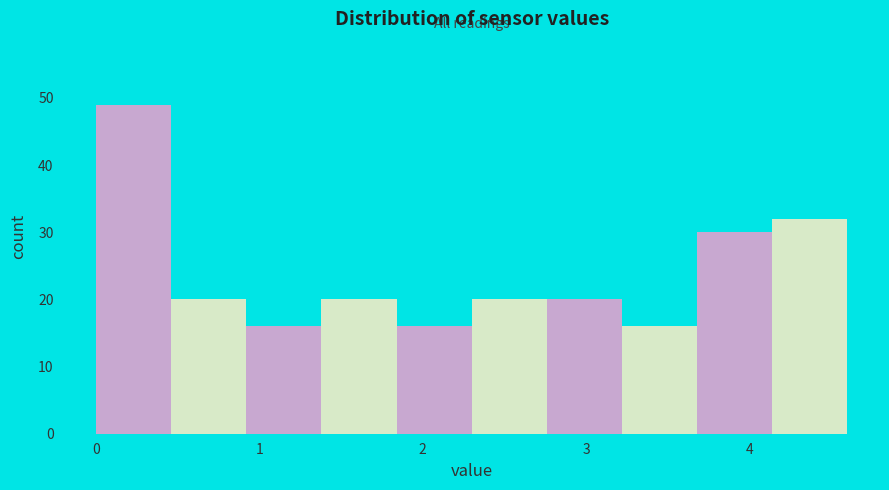

Reading left to right, list every bar in this chart as the range it spans on the x-axis followed by its height. Neither the bar edges nor the heights are printed on the chart, so give them approximately, as read against the axes.

0.00 to 0.46: 49
0.46 to 0.92: 20
0.92 to 1.38: 16
1.38 to 1.84: 20
1.84 to 2.30: 16
2.30 to 2.76: 20
2.76 to 3.22: 20
3.22 to 3.68: 16
3.68 to 4.14: 30
4.14 to 4.60: 32